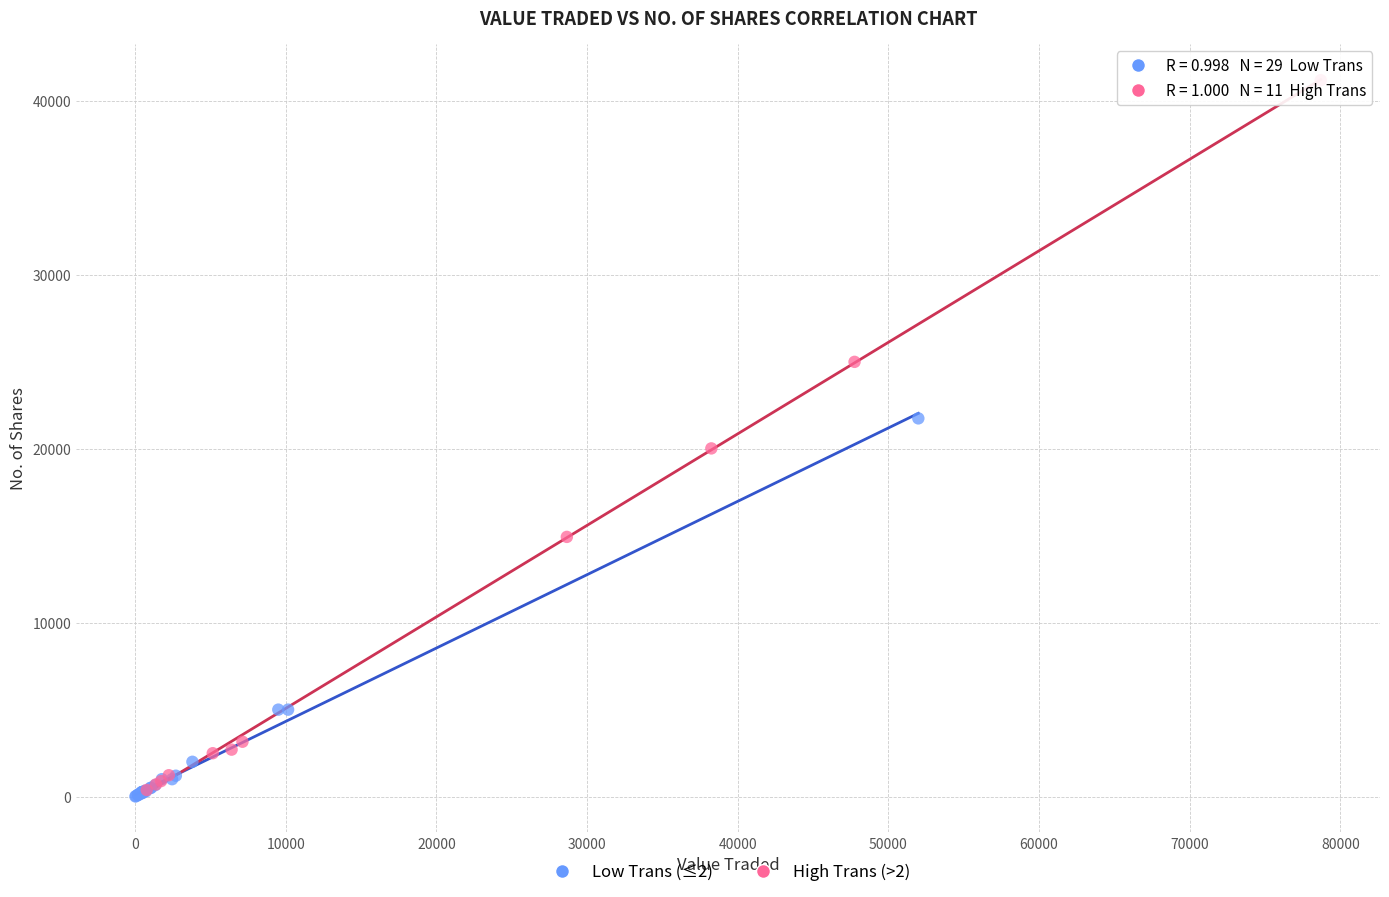

Which series reaches the maximum Y coordinate?

High Trans (>2)